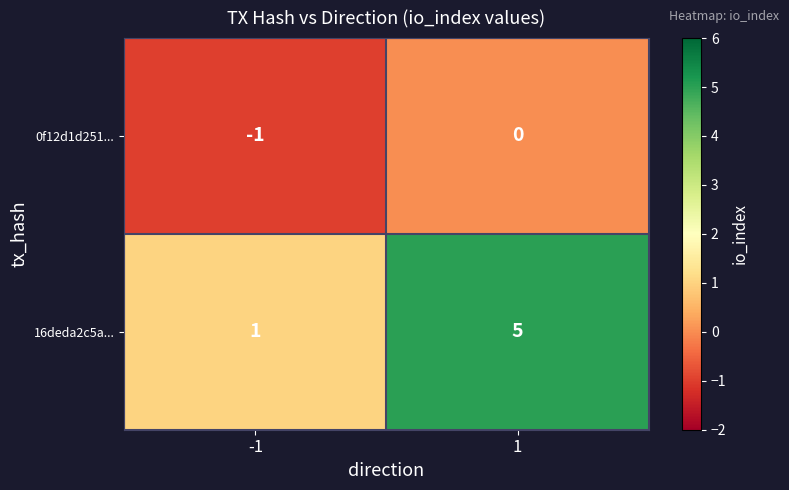

At 1, list the series in order from largest to smallest.

16deda2c5a..., 0f12d1d251...